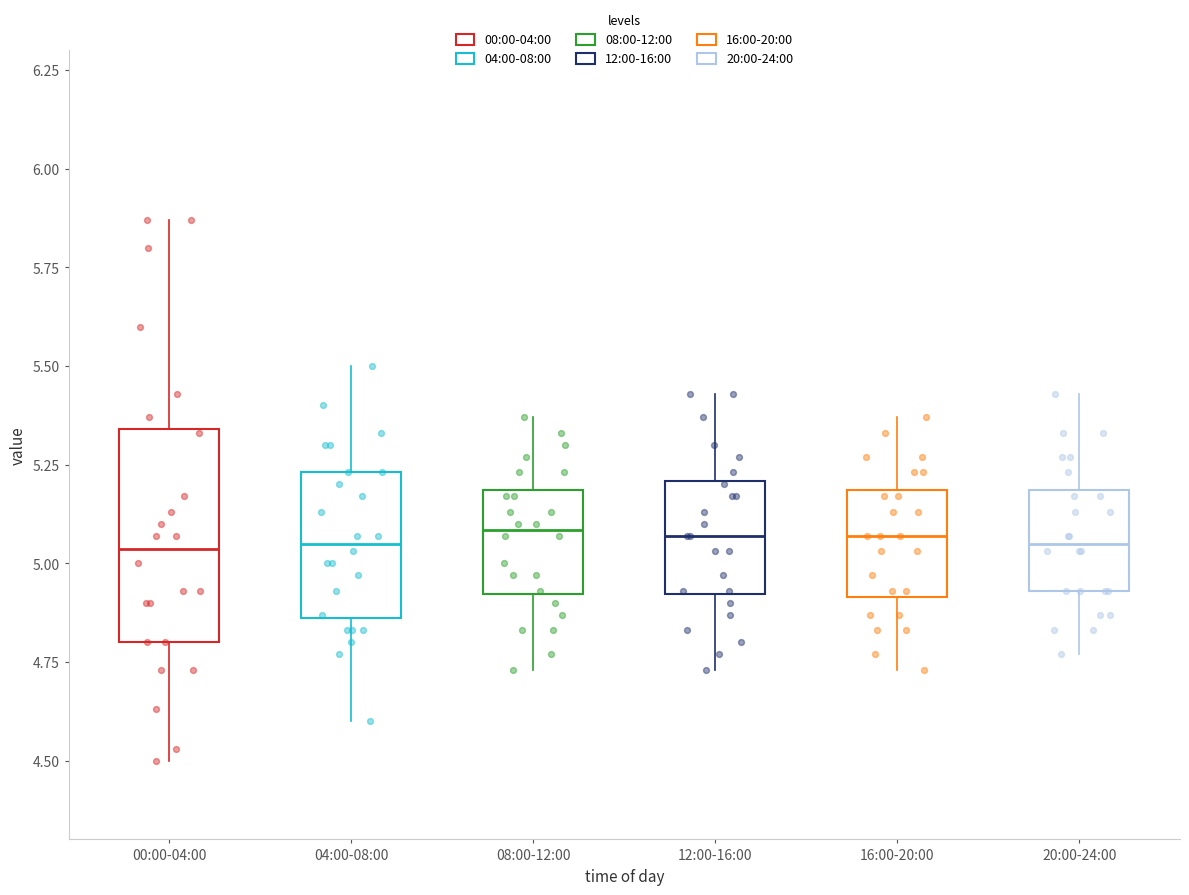

Reading left to right, transcribe this box plot: for each box, give where its median line is, the range the box spans, and where its two whiskers end, as read against the y-axis. The values are not printed on the chart, so give them approximately, as read against the axis.

00:00-04:00: median 5.05, box 4.80 to 5.35, whiskers 4.50 to 5.85
04:00-08:00: median 5.05, box 4.85 to 5.25, whiskers 4.60 to 5.50
08:00-12:00: median 5.10, box 4.90 to 5.20, whiskers 4.75 to 5.35
12:00-16:00: median 5.05, box 4.90 to 5.20, whiskers 4.75 to 5.45
16:00-20:00: median 5.05, box 4.90 to 5.20, whiskers 4.75 to 5.35
20:00-24:00: median 5.05, box 4.95 to 5.20, whiskers 4.75 to 5.45